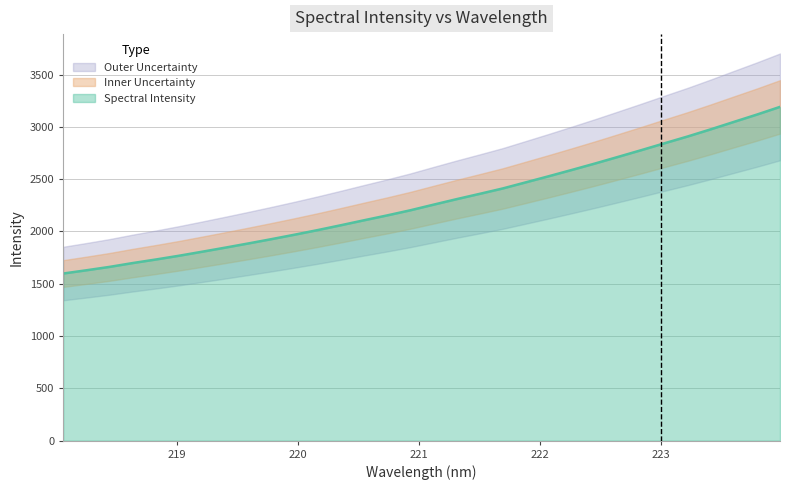

True or false: the data shows 2411.1 at 221.6902.

True